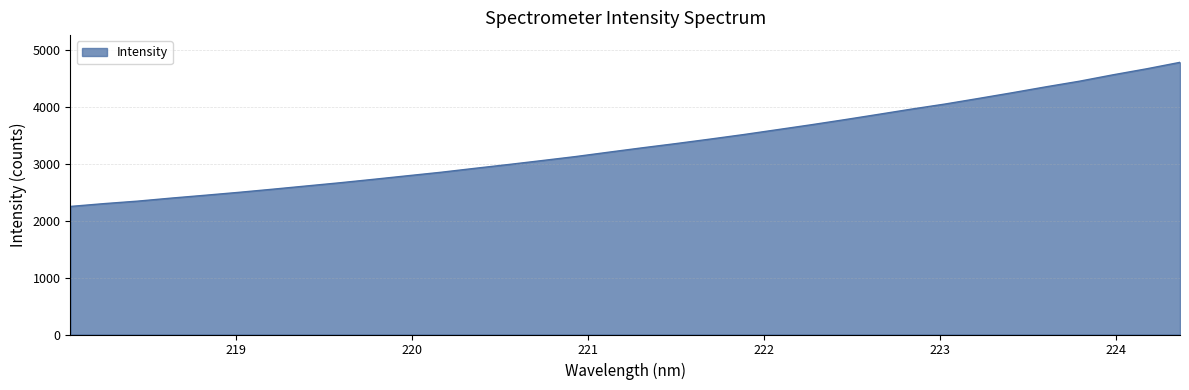

What is the smallest value displayed?

2253.1